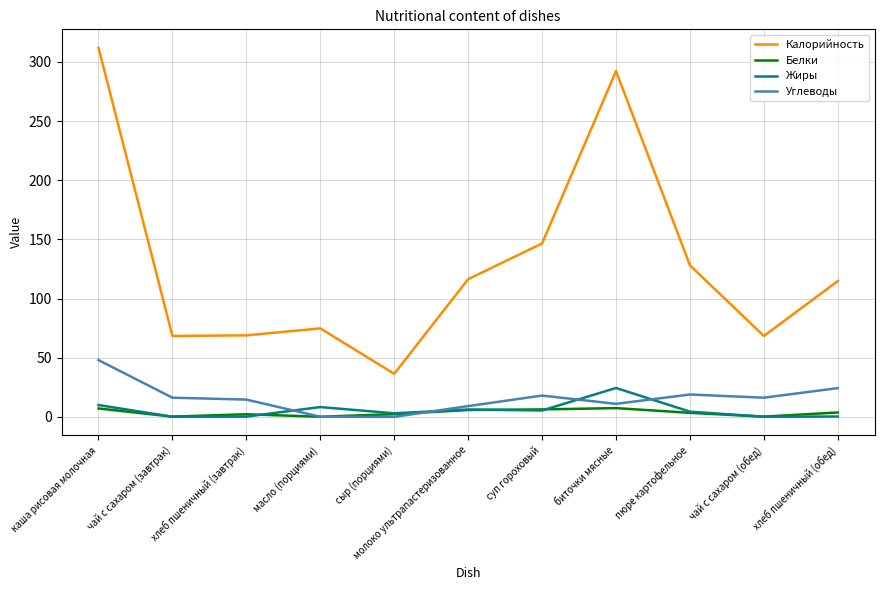

Does the chart have visible grid lines?

Yes